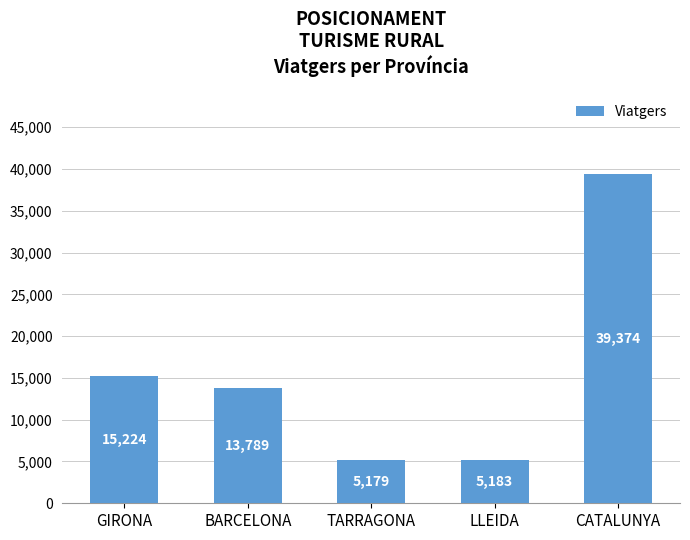

Reading left to right, what are all the values shown in this chart?

15224	13789	5179	5183	39374